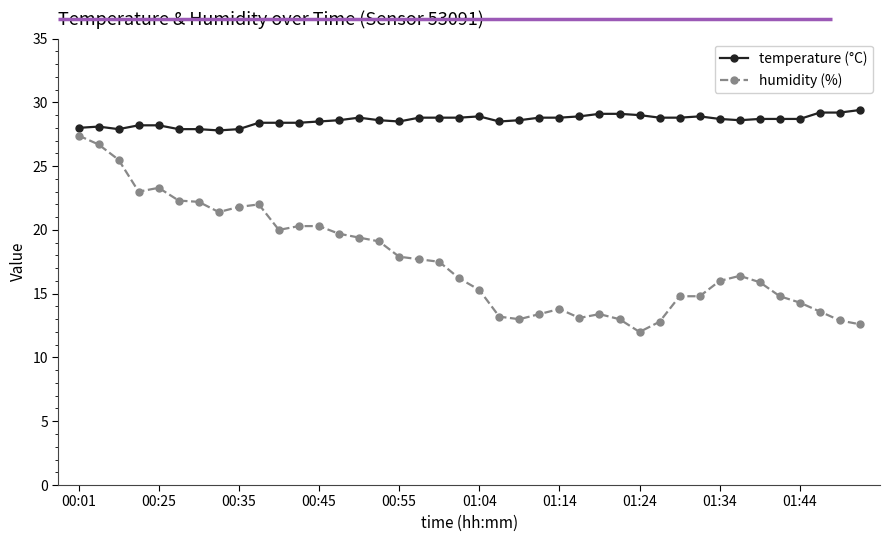

List the series in order of their overall mean, highest first.

temperature (°C), humidity (%)